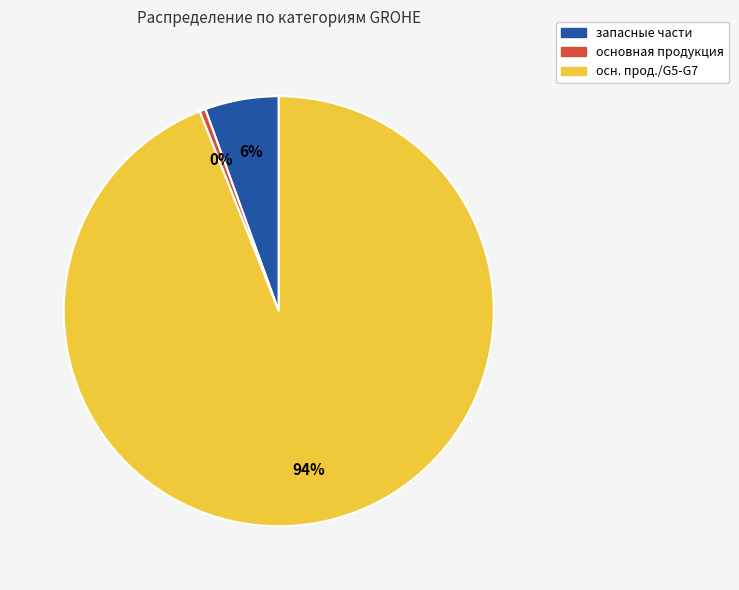

Which category has the smallest portion of the pie?

основная продукция